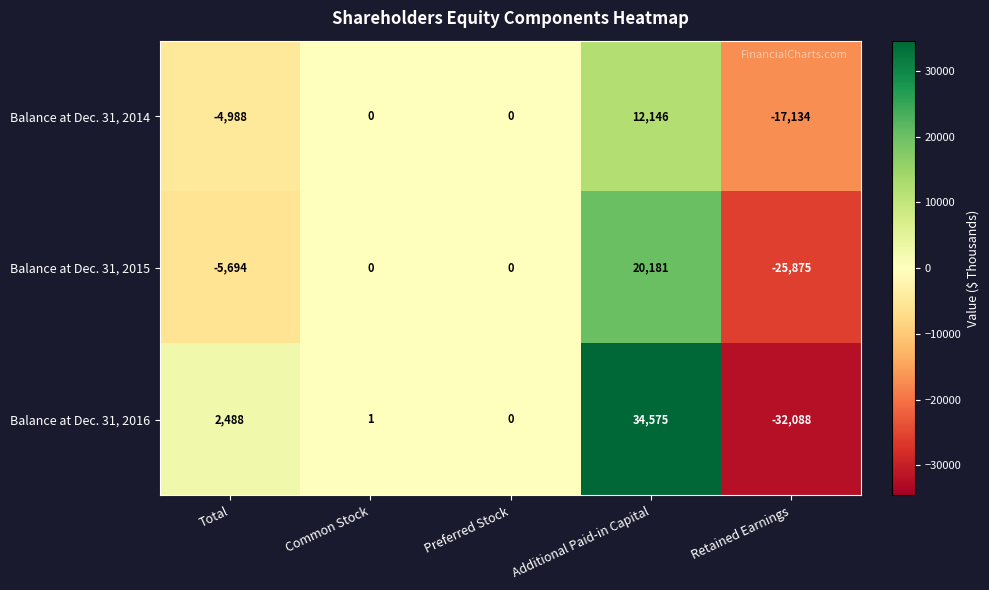

Which series has the largest total across all categories?

Balance at Dec. 31, 2016